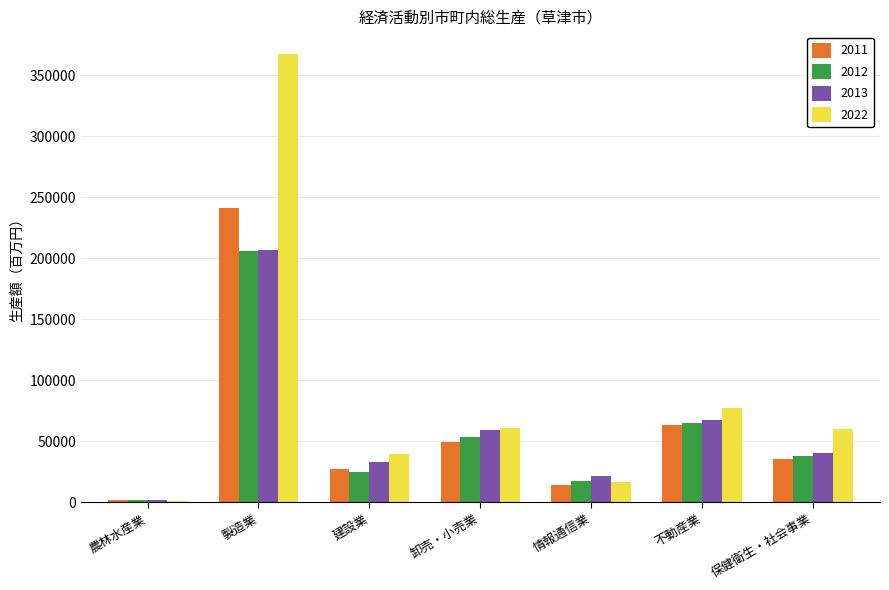

How many groups of bars are there?

7